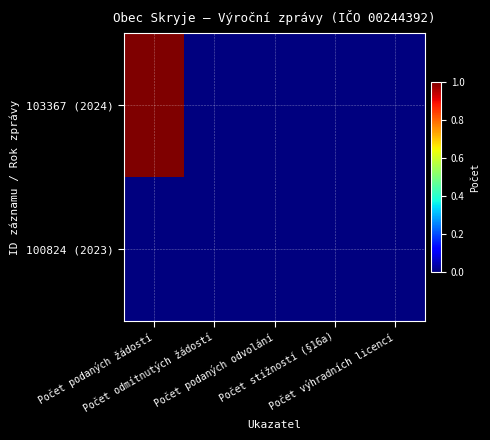

Which series has the largest range (max minus min)?

103367 (2024)